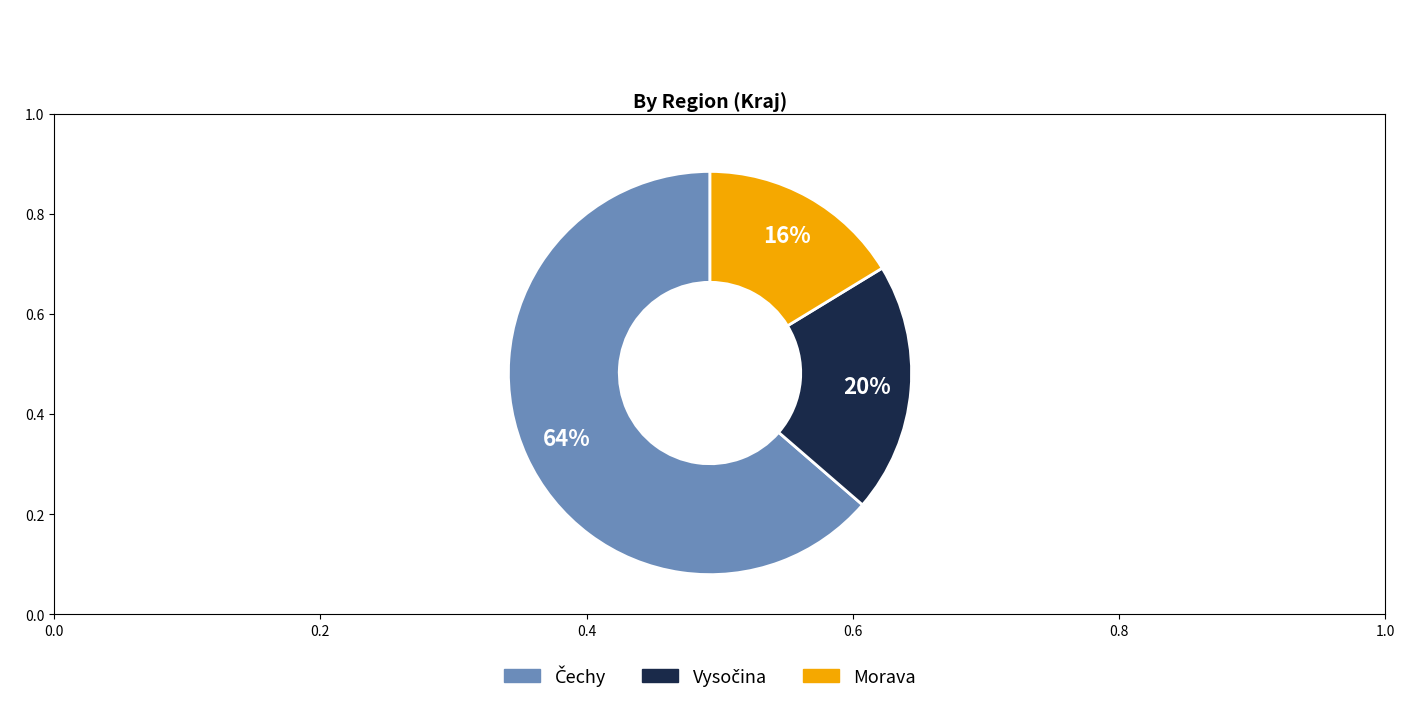

Count the number of slices in the pie.

3